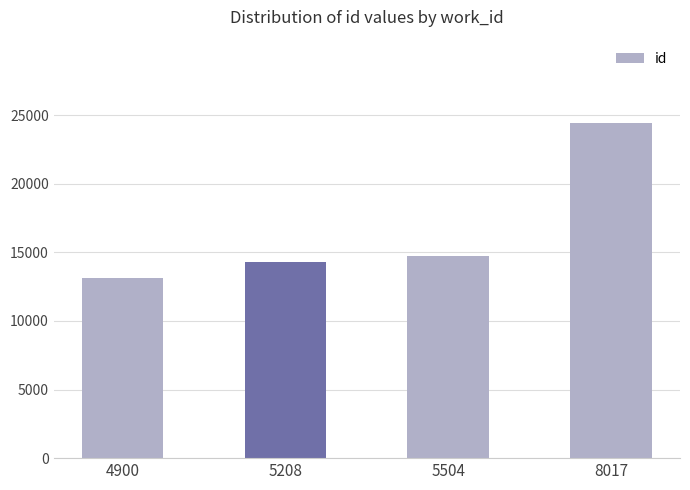

Count the number of categories in the chart.

4